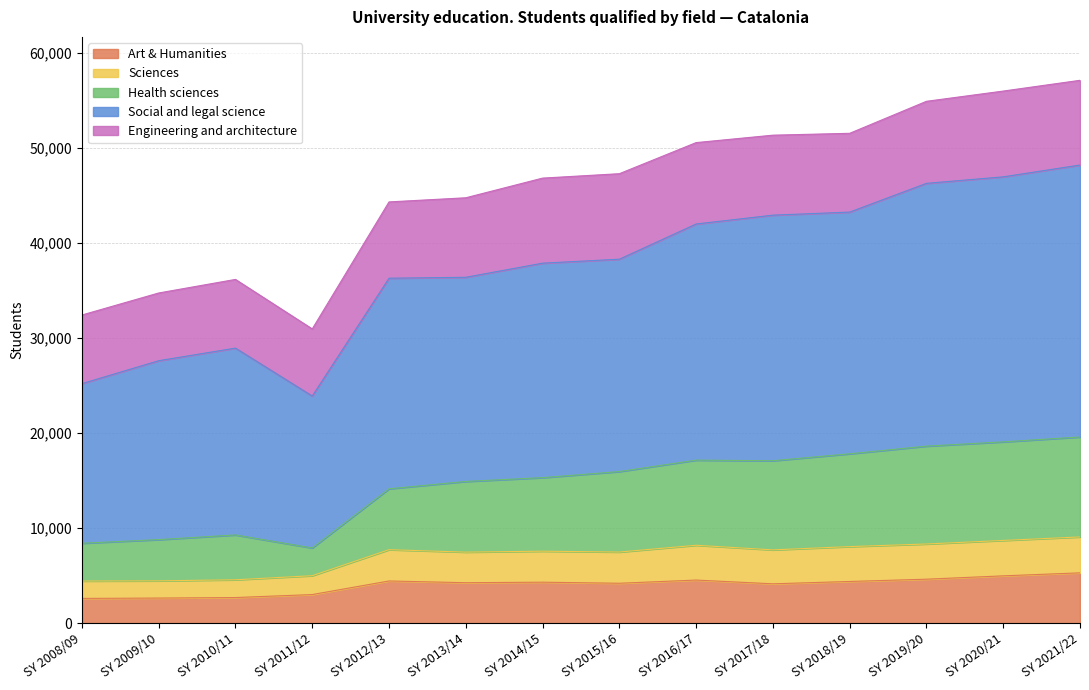

Which category has the lowest value across all series?

SY 2008/09